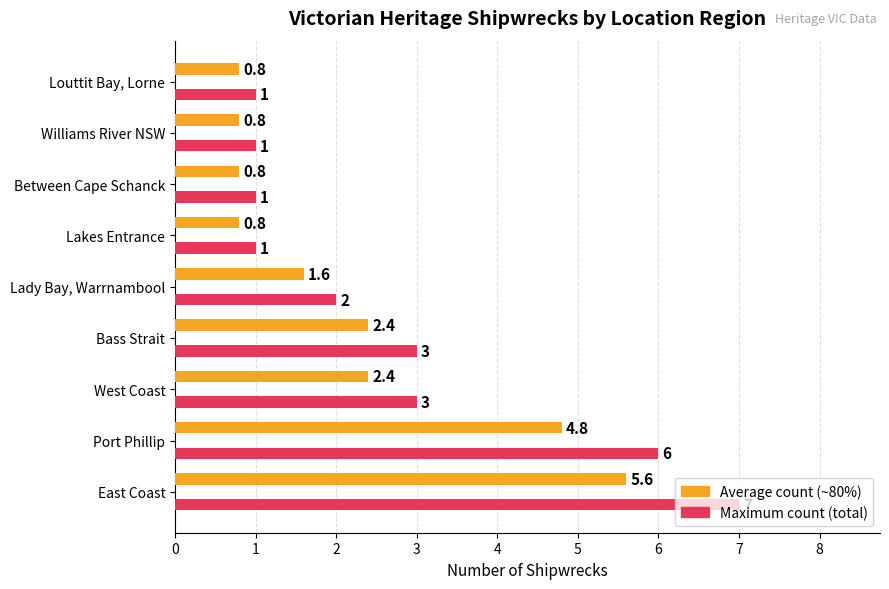

At which category is the sum across all series the highest?

East Coast